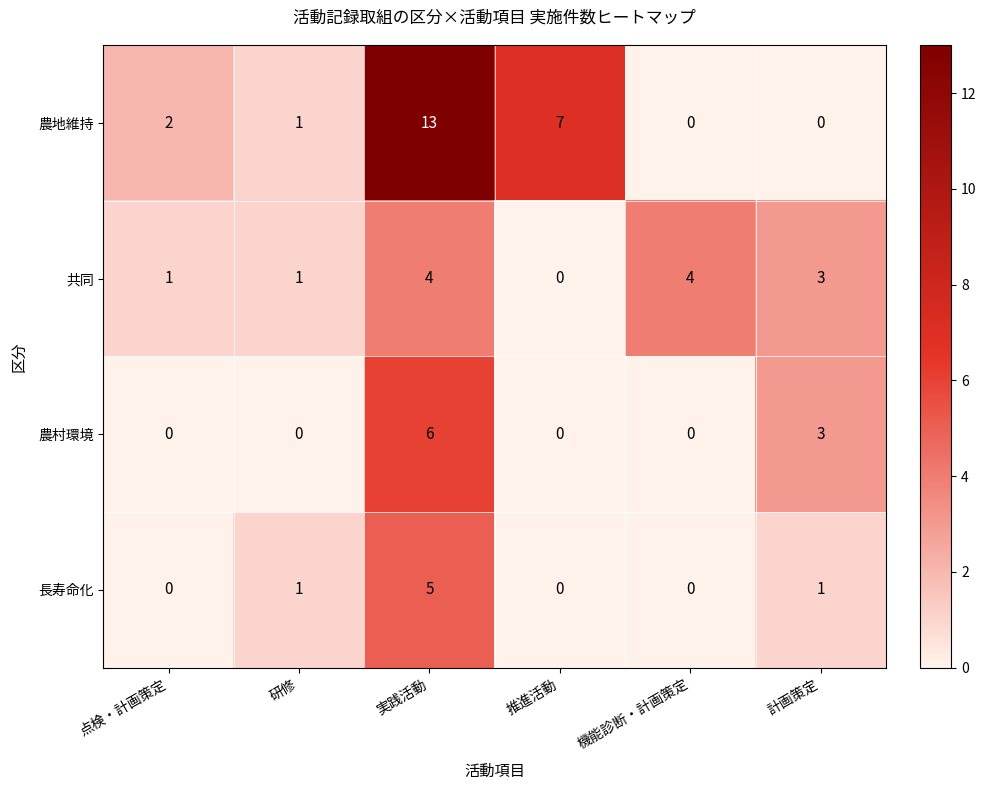

What is the sum of all 農村環境 values?

9